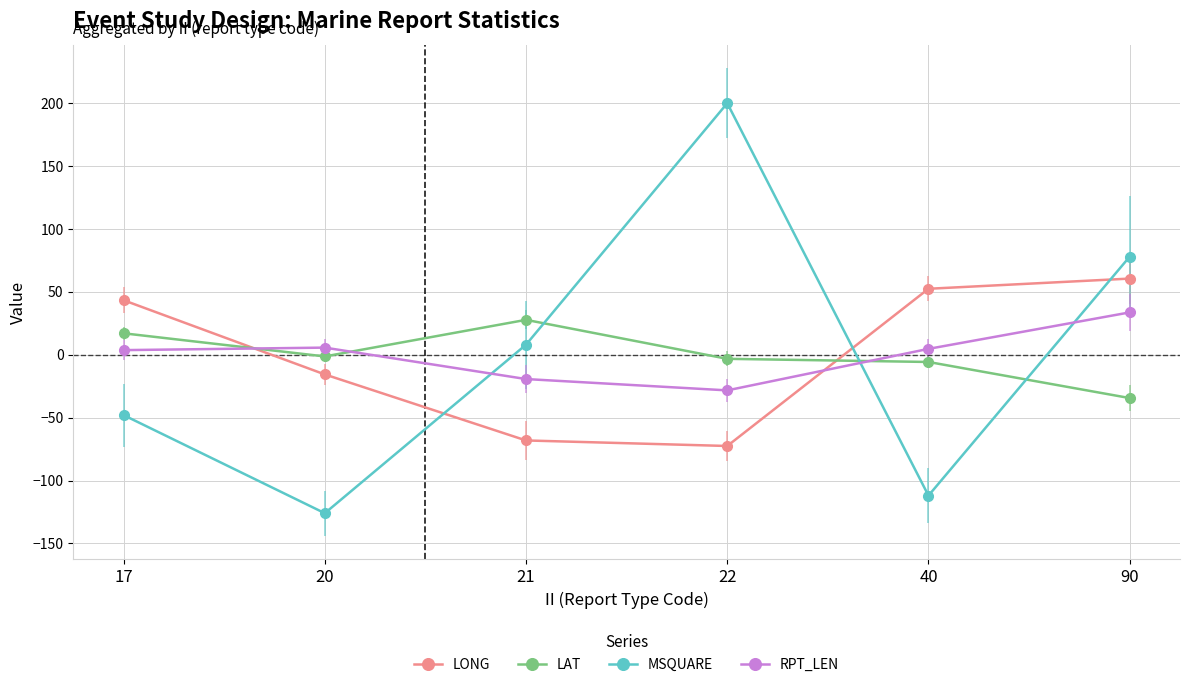

What is the smallest value displayed?

-126.0